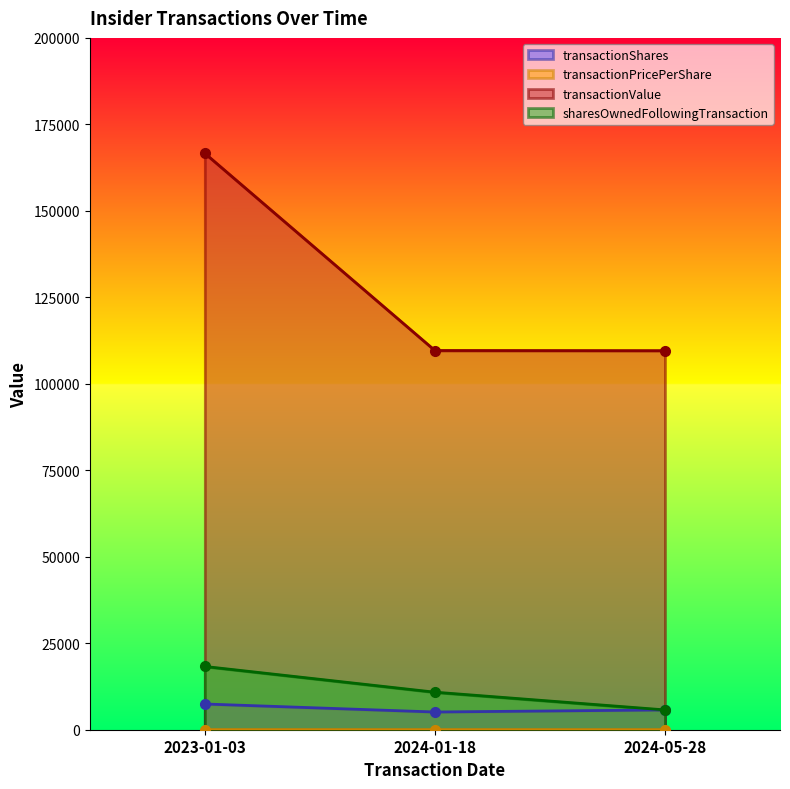

What position from the right is 2024-01-18?

2